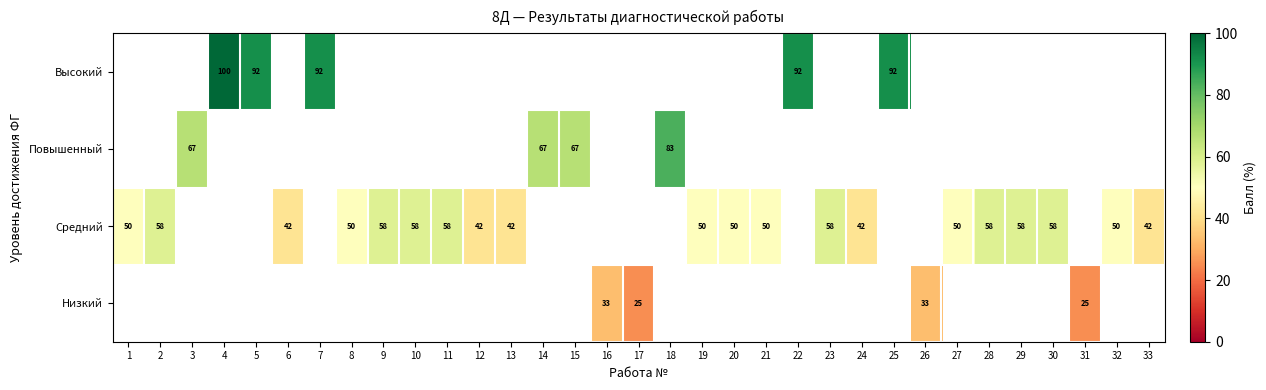

List the series in order of their peak value, highest first.

Низкий, Средний, Повышенный, Высокий